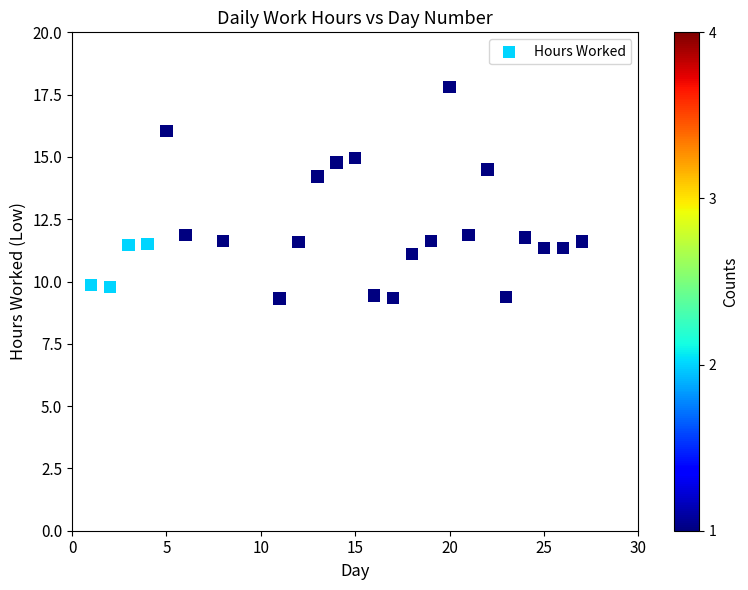

What is the range of X values (max minus min)?

26.0